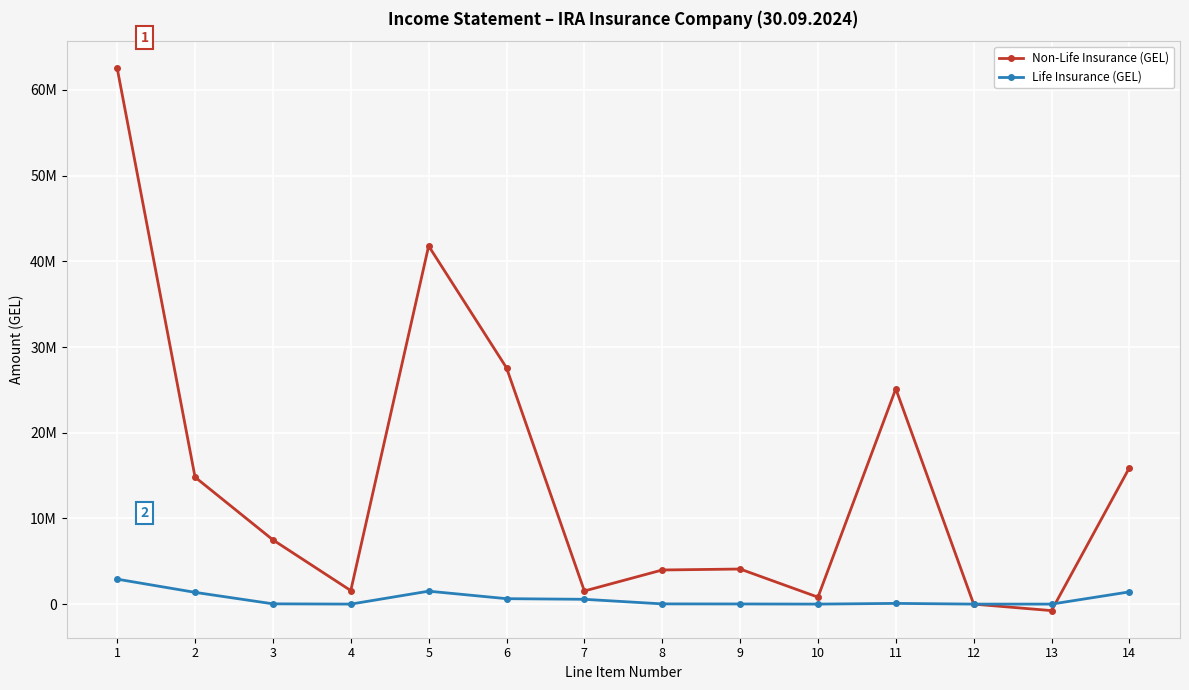

At 8, list the series in order from smallest to largest.

Life Insurance (GEL), Non-Life Insurance (GEL)